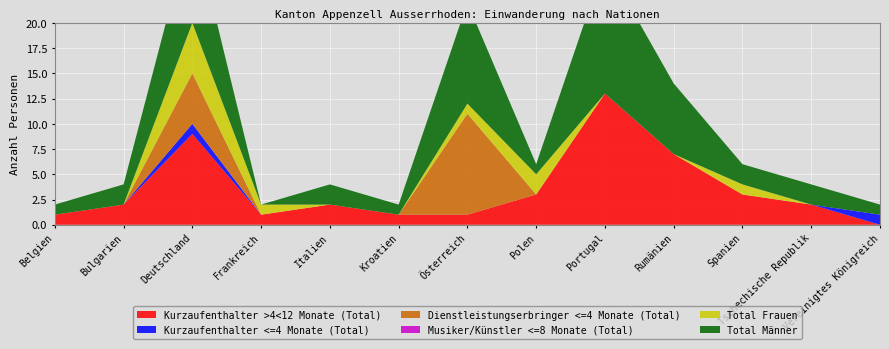

Reading right to left, what are all the values shown in this chart?

Kurzaufenthalter >4<12 Monate (Total): Vereinigtes Königreich=0	Tschechische Republik=2	Spanien=3	Rumänien=7	Portugal=13	Polen=3	Österreich=1	Kroatien=1	Italien=2	Frankreich=1	Deutschland=9	Bulgarien=2	Belgien=1
Kurzaufenthalter <=4 Monate (Total): Vereinigtes Königreich=1	Tschechische Republik=0	Spanien=0	Rumänien=0	Portugal=0	Polen=0	Österreich=0	Kroatien=0	Italien=0	Frankreich=0	Deutschland=1	Bulgarien=0	Belgien=0
Dienstleistungserbringer <=4 Monate (Total): Vereinigtes Königreich=0	Tschechische Republik=0	Spanien=0	Rumänien=0	Portugal=0	Polen=0	Österreich=10	Kroatien=0	Italien=0	Frankreich=0	Deutschland=5	Bulgarien=0	Belgien=0
Musiker/Künstler <=8 Monate (Total): Vereinigtes Königreich=0	Tschechische Republik=0	Spanien=0	Rumänien=0	Portugal=0	Polen=0	Österreich=0	Kroatien=0	Italien=0	Frankreich=0	Deutschland=0	Bulgarien=0	Belgien=0
Total Frauen: Vereinigtes Königreich=0	Tschechische Republik=0	Spanien=1	Rumänien=0	Portugal=0	Polen=2	Österreich=1	Kroatien=0	Italien=0	Frankreich=1	Deutschland=5	Bulgarien=0	Belgien=0
Total Männer: Vereinigtes Königreich=1	Tschechische Republik=2	Spanien=2	Rumänien=7	Portugal=13	Polen=1	Österreich=10	Kroatien=1	Italien=2	Frankreich=0	Deutschland=10	Bulgarien=2	Belgien=1